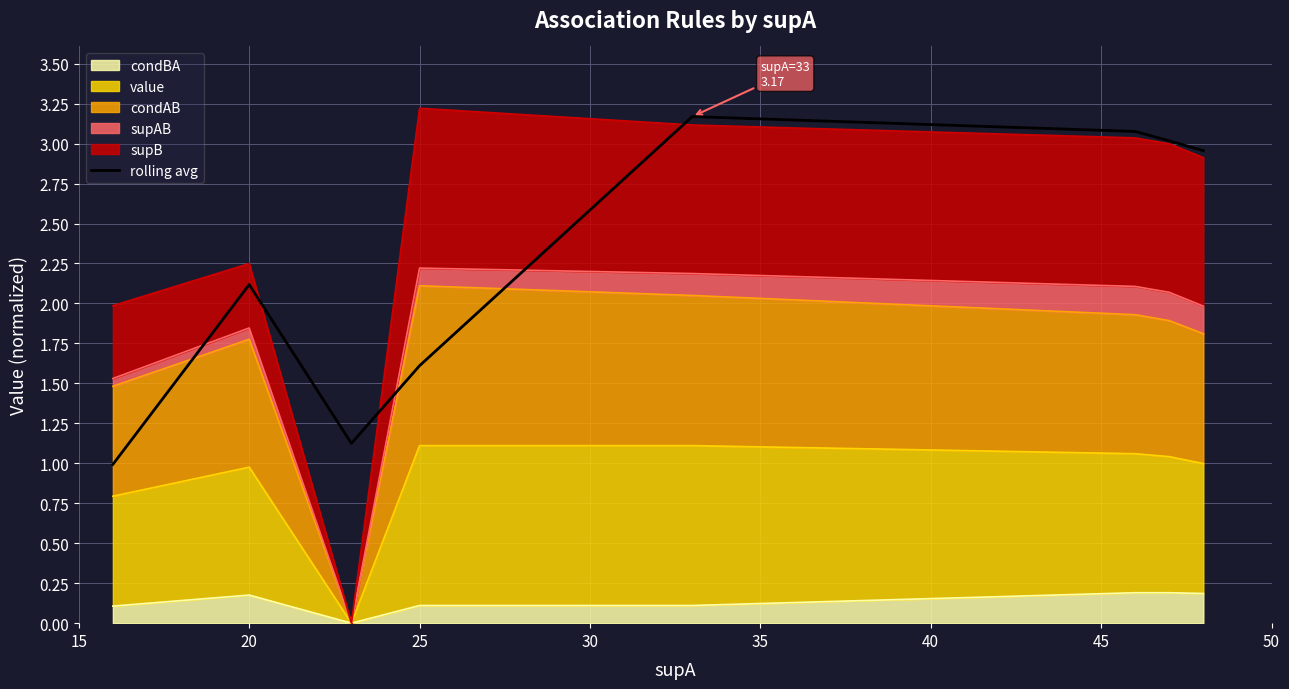

The chart shows a value of 1.0 at 15. True or false?

True